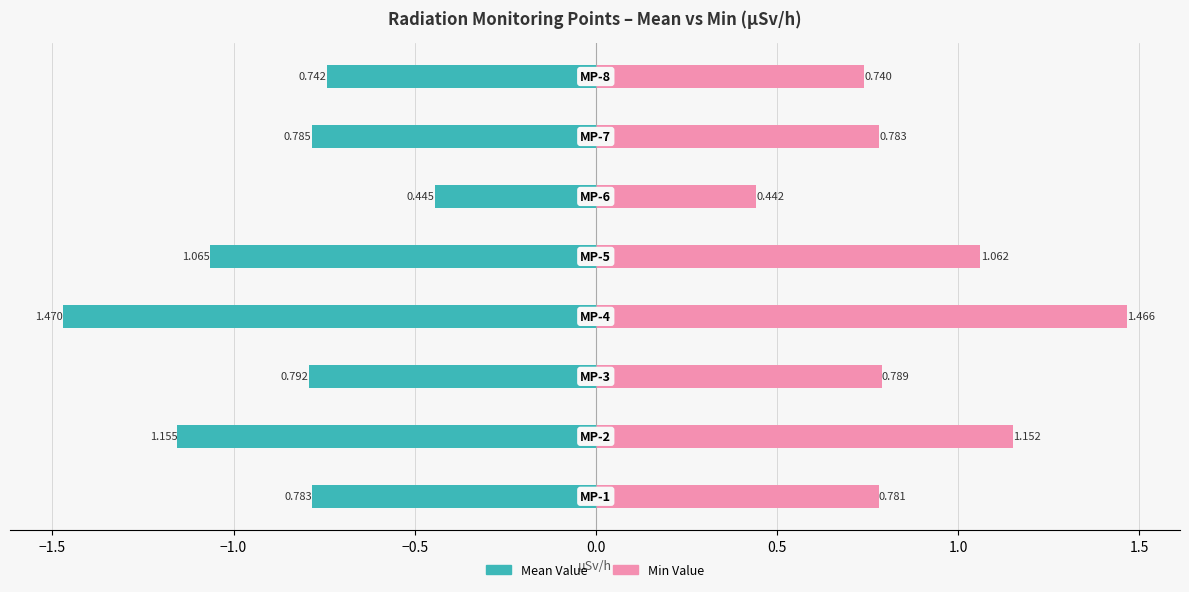

Is it true that Mean Value equals -0.9 at −0.5?

False